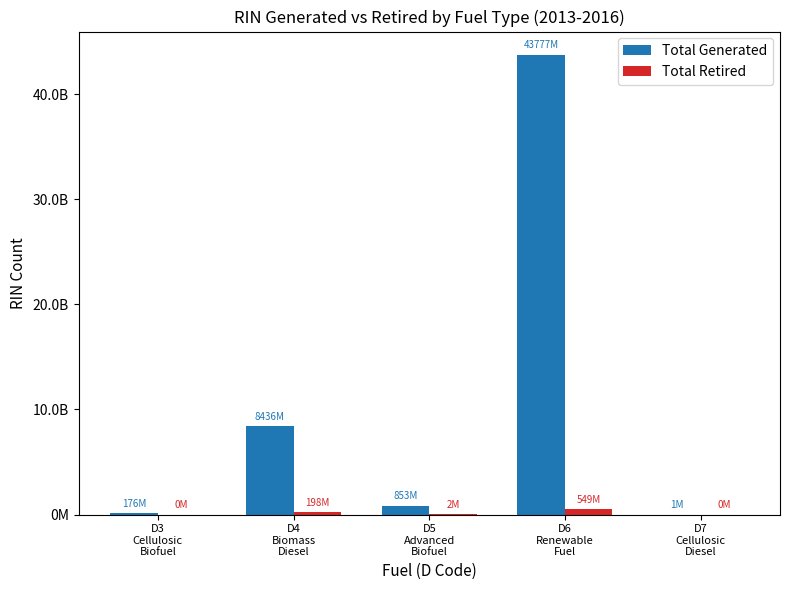

Are the bars grouped side by side (vs. stacked)?

Yes